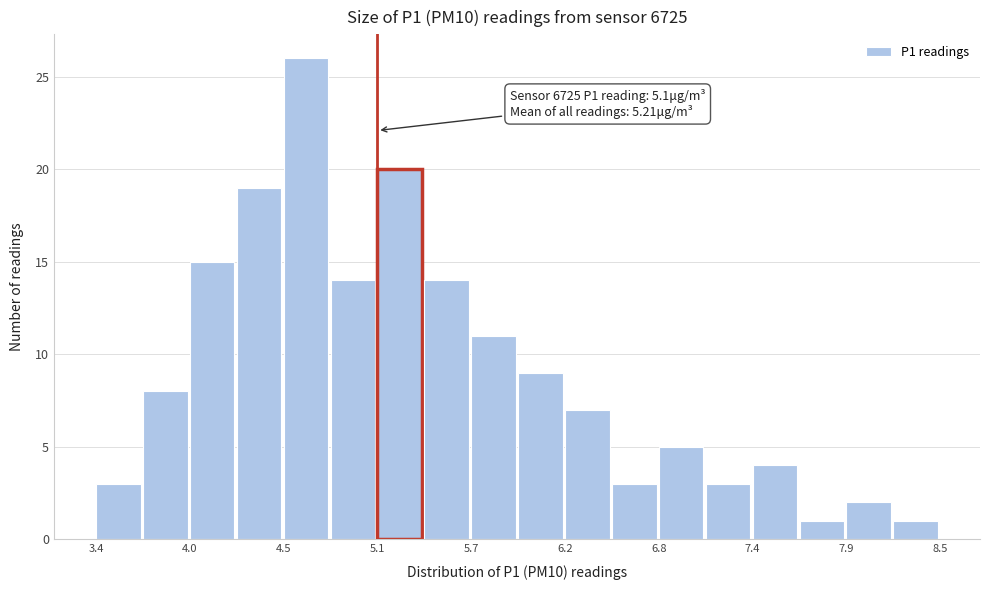

Around what value on the x-axis is the tallest bar? Give the approximate position of its centre, as read against the axis.

4.7